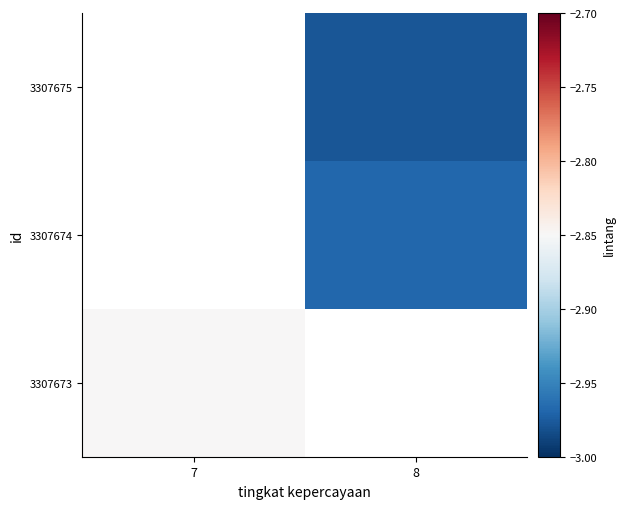

How many values in 3307673 are below zero?

1